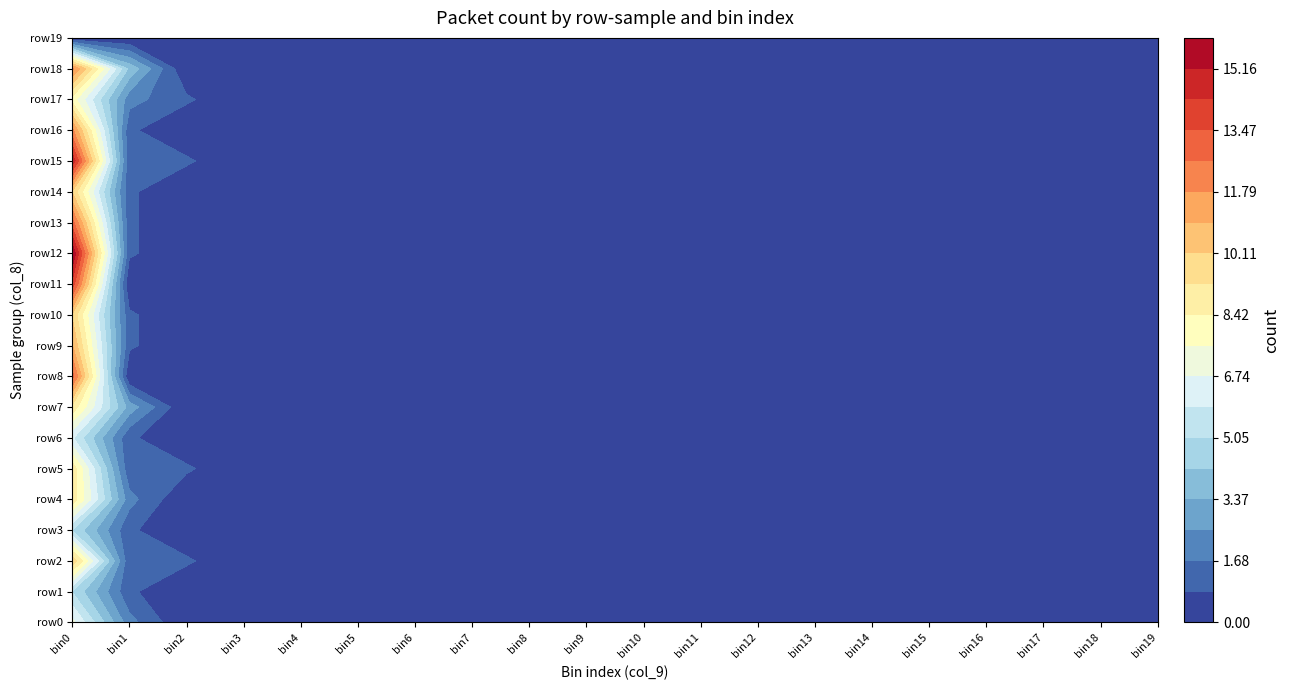

What is the difference between the second highest and second lowest values in the row3 series?

1